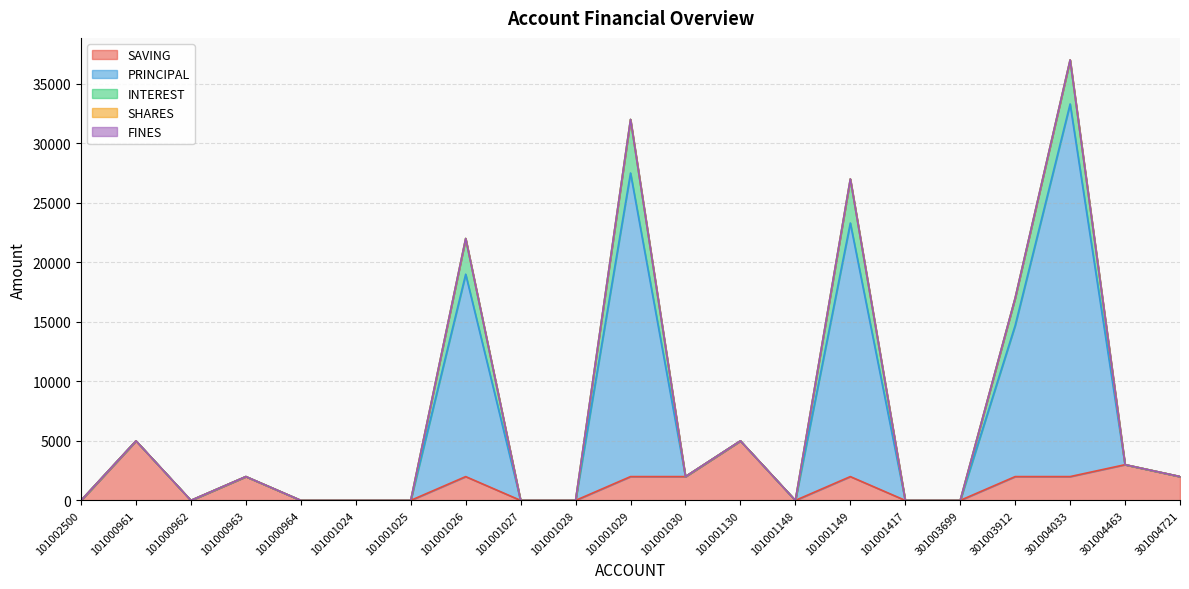

Rank the categories by SAVING value from highest to lowest.

101000961, 101001130, 301004463, 101000963, 101001026, 101001029, 101001030, 101001149, 301003912, 301004033, 301004721, 101002500, 101000962, 101000964, 101001024, 101001025, 101001027, 101001028, 101001148, 101001417, 301003699